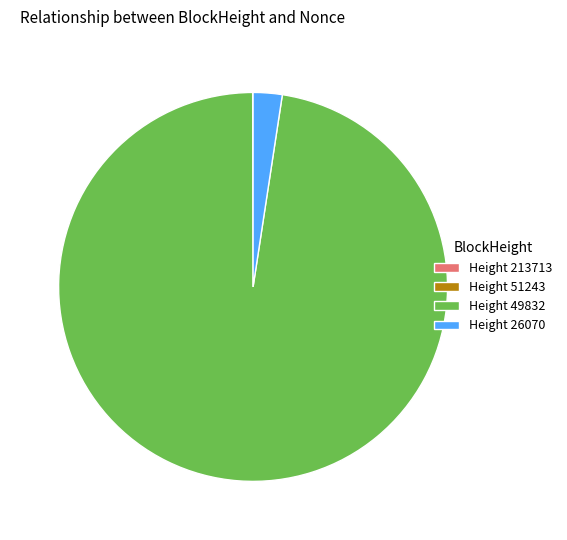

Which category has the biggest portion of the pie?

Height 49832